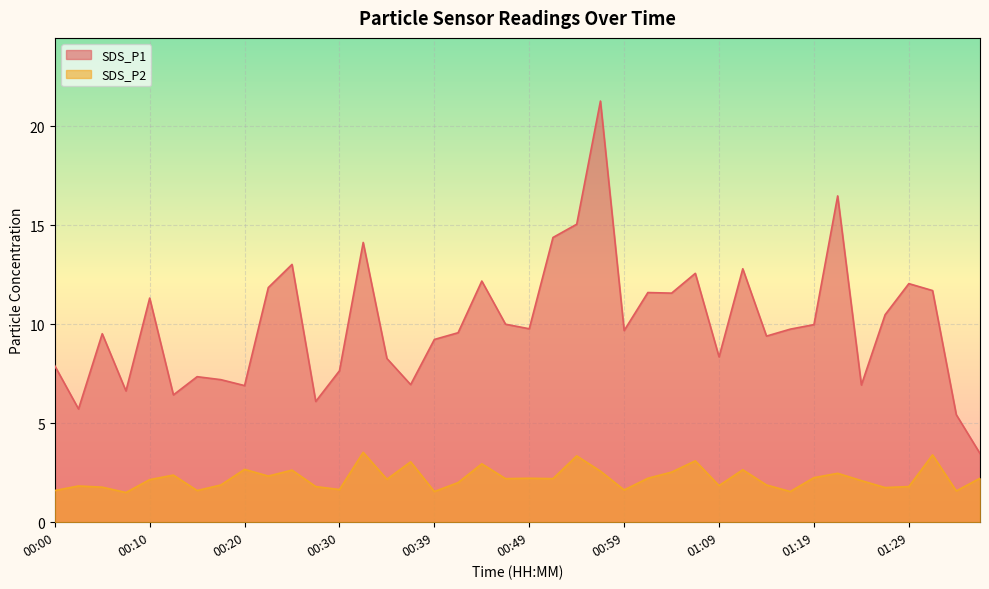

What is the approximate value of SDS_P2 at 00:52?

2.2